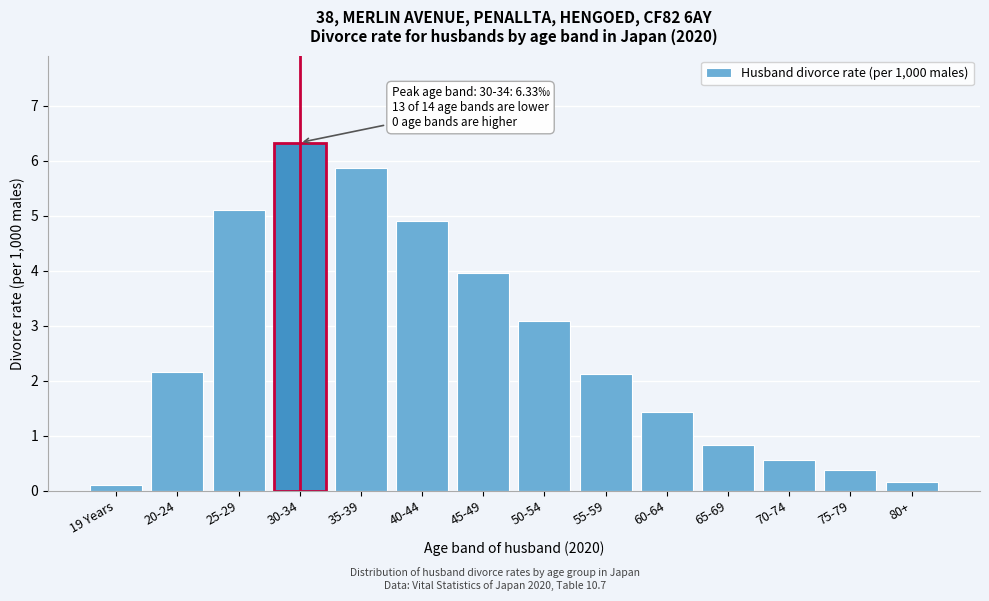

What is the maximum value shown in the chart?

6.3